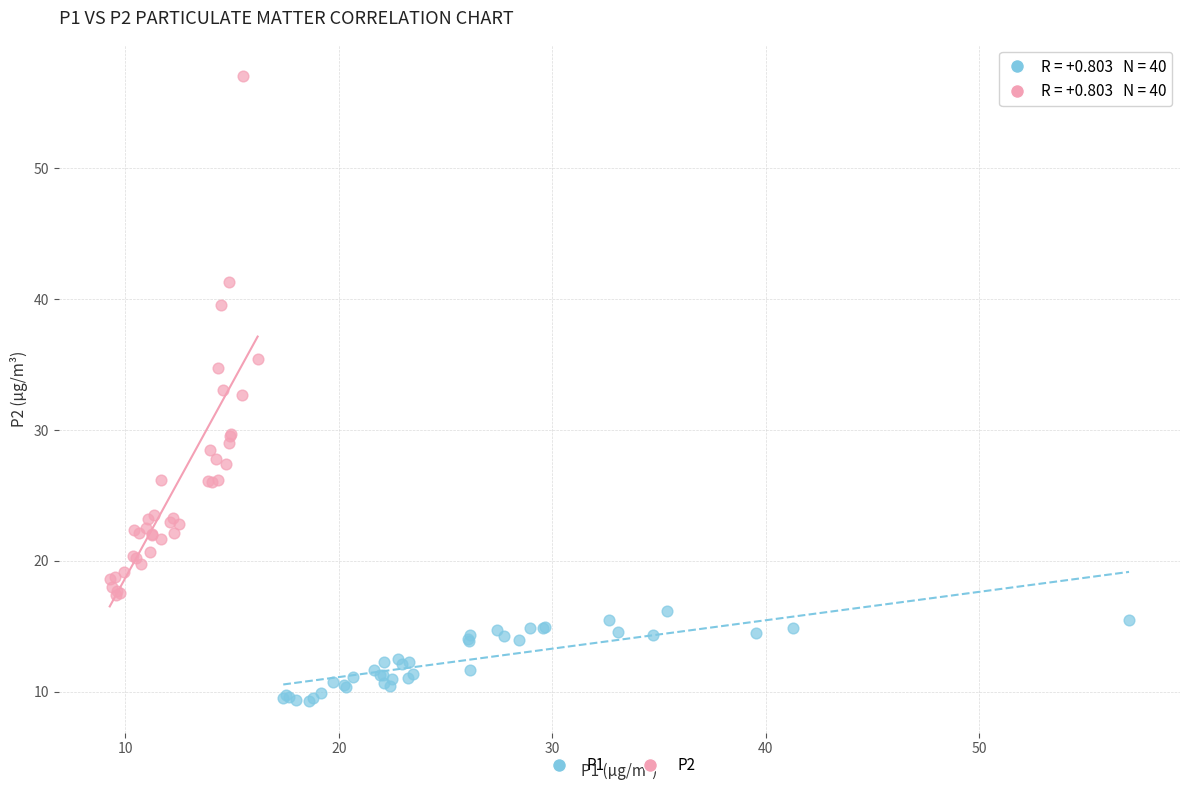

Which series has the widest spread of Y values?

P2